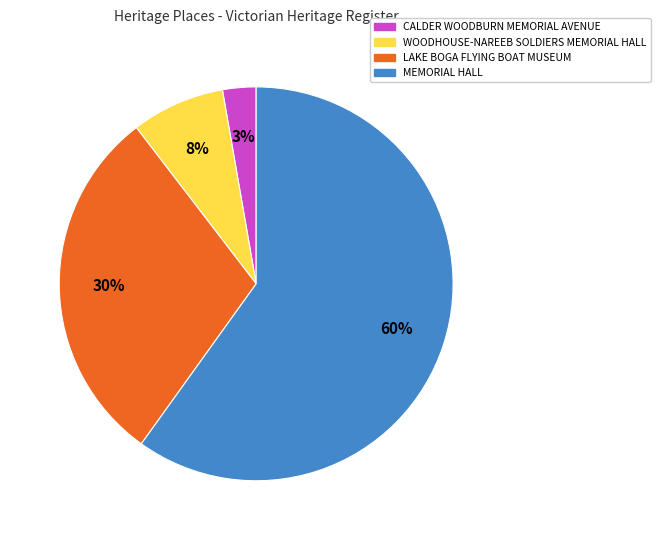

Do CALDER WOODBURN MEMORIAL AVENUE and LAKE BOGA FLYING BOAT MUSEUM together represent more than half of the pie?

No